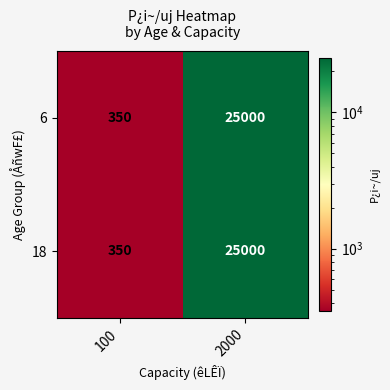

Is it true that 6 equals 36310 at 2000?

False